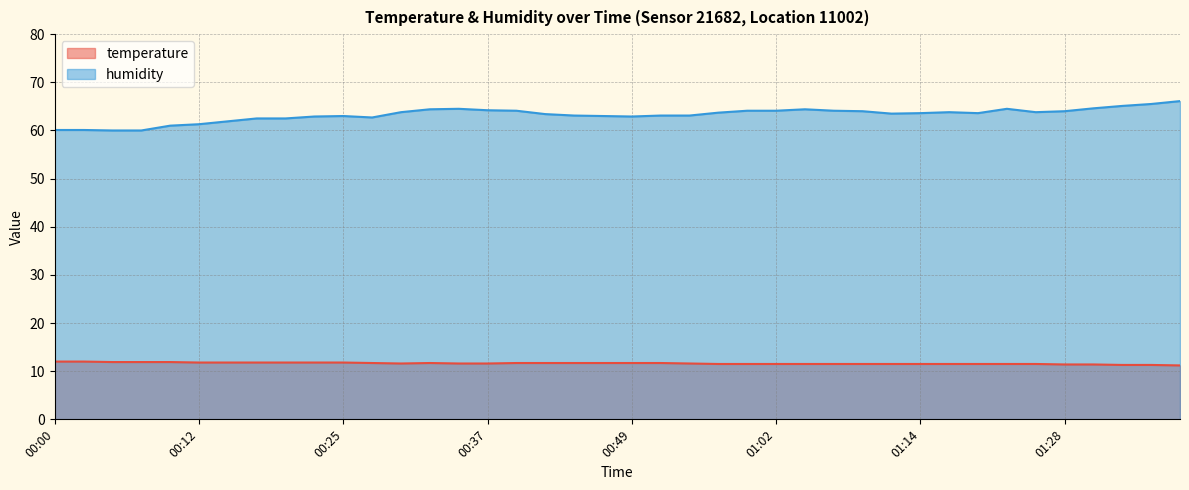

What is the smallest value displayed?

11.2